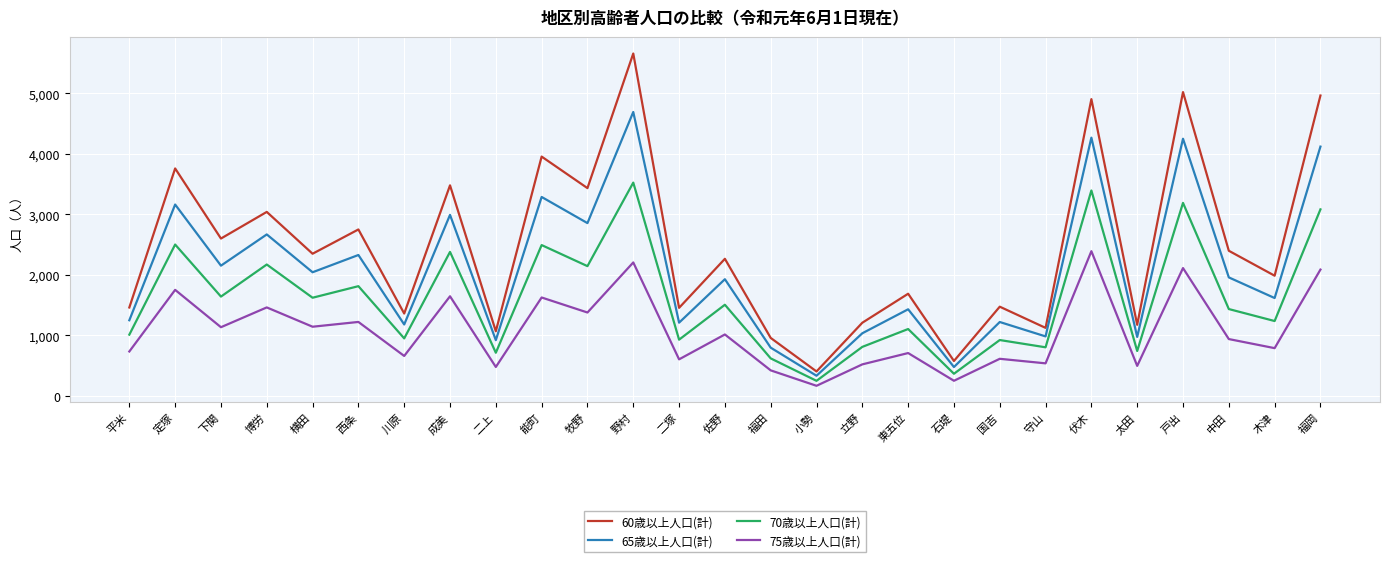

What is the difference between the second highest and second lowest values in the 60歳以上人口(計) series?

4443